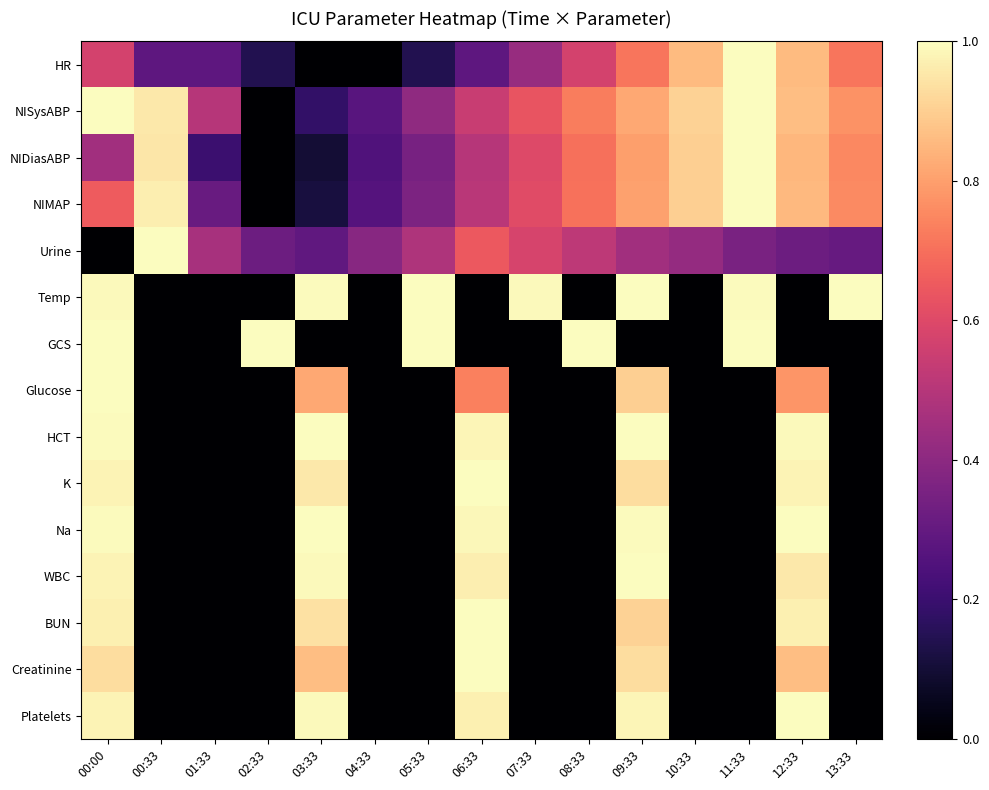

Reading left to right, what are all the values shown in this chart?

HR: 00:00=0.6	00:33=0.3	01:33=0.3	02:33=0.1	03:33=0.0	04:33=0.0	05:33=0.1	06:33=0.3	07:33=0.4	08:33=0.6	09:33=0.7	10:33=0.9	11:33=1.0	12:33=0.9	13:33=0.7
NISysABP: 00:00=1.0	00:33=1.0	01:33=0.5	02:33=0.0	03:33=0.2	04:33=0.3	05:33=0.4	06:33=0.5	07:33=0.6	08:33=0.7	09:33=0.8	10:33=0.9	11:33=1.0	12:33=0.9	13:33=0.8
NIDiasABP: 00:00=0.5	00:33=0.9	01:33=0.2	02:33=0.0	03:33=0.1	04:33=0.2	05:33=0.3	06:33=0.5	07:33=0.6	08:33=0.7	09:33=0.8	10:33=0.9	11:33=1.0	12:33=0.8	13:33=0.8
NIMAP: 00:00=0.7	00:33=1.0	01:33=0.3	02:33=0.0	03:33=0.1	04:33=0.3	05:33=0.4	06:33=0.5	07:33=0.6	08:33=0.7	09:33=0.8	10:33=0.9	11:33=1.0	12:33=0.9	13:33=0.8
Urine: 00:00=0.0	00:33=1.0	01:33=0.5	02:33=0.3	03:33=0.3	04:33=0.4	05:33=0.5	06:33=0.6	07:33=0.6	08:33=0.5	09:33=0.5	10:33=0.4	11:33=0.4	12:33=0.3	13:33=0.3
Temp: 00:00=1.0	00:33=0.0	01:33=0.0	02:33=0.0	03:33=1.0	04:33=0.0	05:33=1.0	06:33=0.0	07:33=1.0	08:33=0.0	09:33=1.0	10:33=0.0	11:33=1.0	12:33=0.0	13:33=1.0
GCS: 00:00=1.0	00:33=0.0	01:33=0.0	02:33=1.0	03:33=0.0	04:33=0.0	05:33=1.0	06:33=0.0	07:33=0.0	08:33=1.0	09:33=0.0	10:33=0.0	11:33=1.0	12:33=0.0	13:33=0.0
Glucose: 00:00=1.0	00:33=0.0	01:33=0.0	02:33=0.0	03:33=0.8	04:33=0.0	05:33=0.0	06:33=0.7	07:33=0.0	08:33=0.0	09:33=0.9	10:33=0.0	11:33=0.0	12:33=0.8	13:33=0.0
HCT: 00:00=1.0	00:33=0.0	01:33=0.0	02:33=0.0	03:33=1.0	04:33=0.0	05:33=0.0	06:33=1.0	07:33=0.0	08:33=0.0	09:33=1.0	10:33=0.0	11:33=0.0	12:33=1.0	13:33=0.0
K: 00:00=1.0	00:33=0.0	01:33=0.0	02:33=0.0	03:33=1.0	04:33=0.0	05:33=0.0	06:33=1.0	07:33=0.0	08:33=0.0	09:33=0.9	10:33=0.0	11:33=0.0	12:33=1.0	13:33=0.0
Na: 00:00=1.0	00:33=0.0	01:33=0.0	02:33=0.0	03:33=1.0	04:33=0.0	05:33=0.0	06:33=1.0	07:33=0.0	08:33=0.0	09:33=1.0	10:33=0.0	11:33=0.0	12:33=1.0	13:33=0.0
WBC: 00:00=1.0	00:33=0.0	01:33=0.0	02:33=0.0	03:33=1.0	04:33=0.0	05:33=0.0	06:33=1.0	07:33=0.0	08:33=0.0	09:33=1.0	10:33=0.0	11:33=0.0	12:33=1.0	13:33=0.0
BUN: 00:00=1.0	00:33=0.0	01:33=0.0	02:33=0.0	03:33=0.9	04:33=0.0	05:33=0.0	06:33=1.0	07:33=0.0	08:33=0.0	09:33=0.9	10:33=0.0	11:33=0.0	12:33=1.0	13:33=0.0
Creatinine: 00:00=0.9	00:33=0.0	01:33=0.0	02:33=0.0	03:33=0.9	04:33=0.0	05:33=0.0	06:33=1.0	07:33=0.0	08:33=0.0	09:33=0.9	10:33=0.0	11:33=0.0	12:33=0.9	13:33=0.0
Platelets: 00:00=1.0	00:33=0.0	01:33=0.0	02:33=0.0	03:33=1.0	04:33=0.0	05:33=0.0	06:33=1.0	07:33=0.0	08:33=0.0	09:33=1.0	10:33=0.0	11:33=0.0	12:33=1.0	13:33=0.0